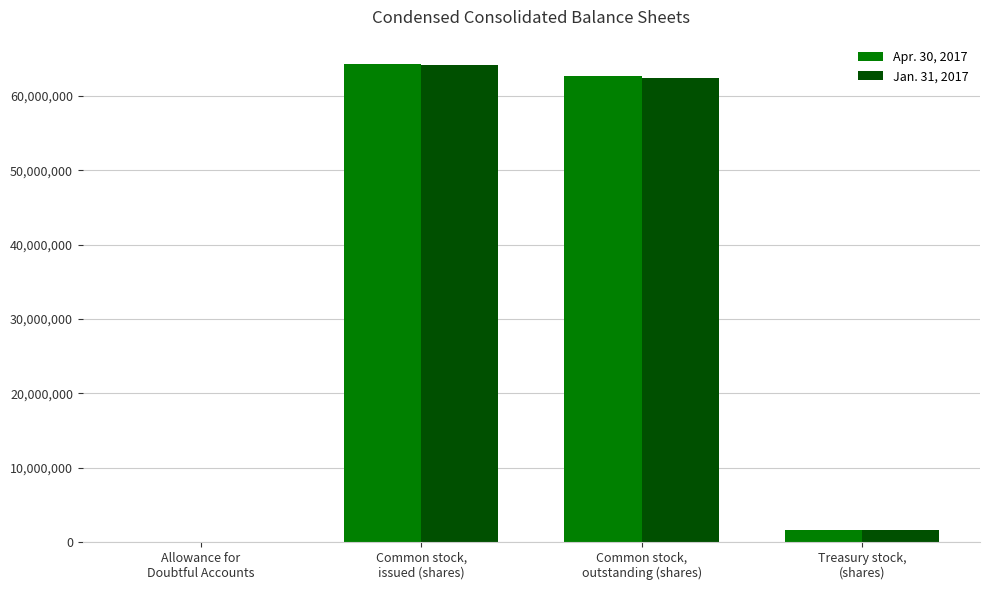

Reading left to right, transcribe all the data shown in this chart.

Apr. 30, 2017: Allowance for
Doubtful Accounts=1900	Common stock,
issued (shares)=64329000	Common stock,
outstanding (shares)=62675000	Treasury stock,
(shares)=1654000
Jan. 31, 2017: Allowance for
Doubtful Accounts=1800	Common stock,
issued (shares)=64073000	Common stock,
outstanding (shares)=62419000	Treasury stock,
(shares)=1654000